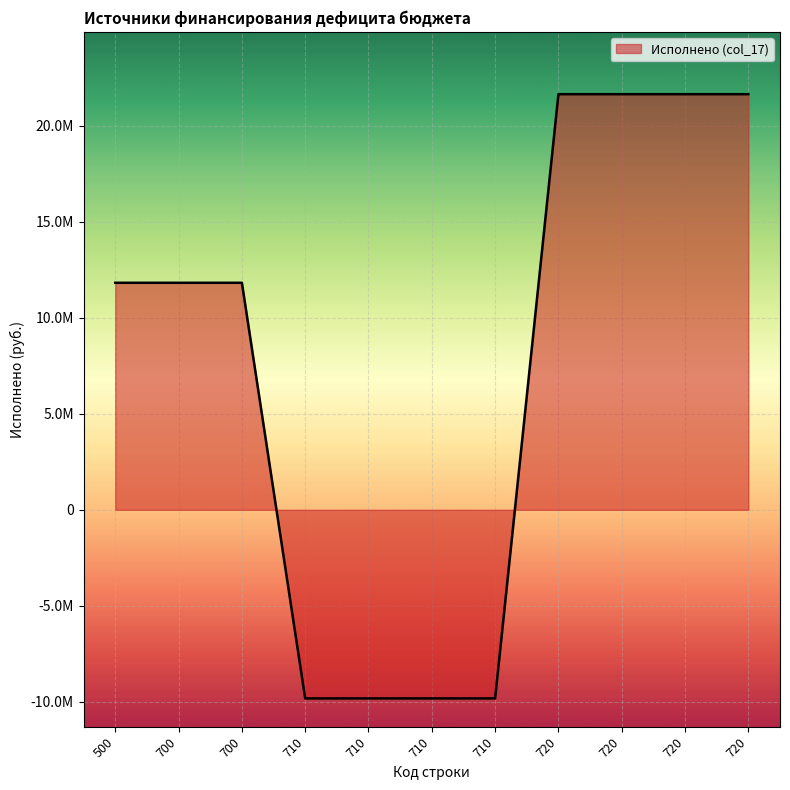

Does the chart have visible grid lines?

Yes